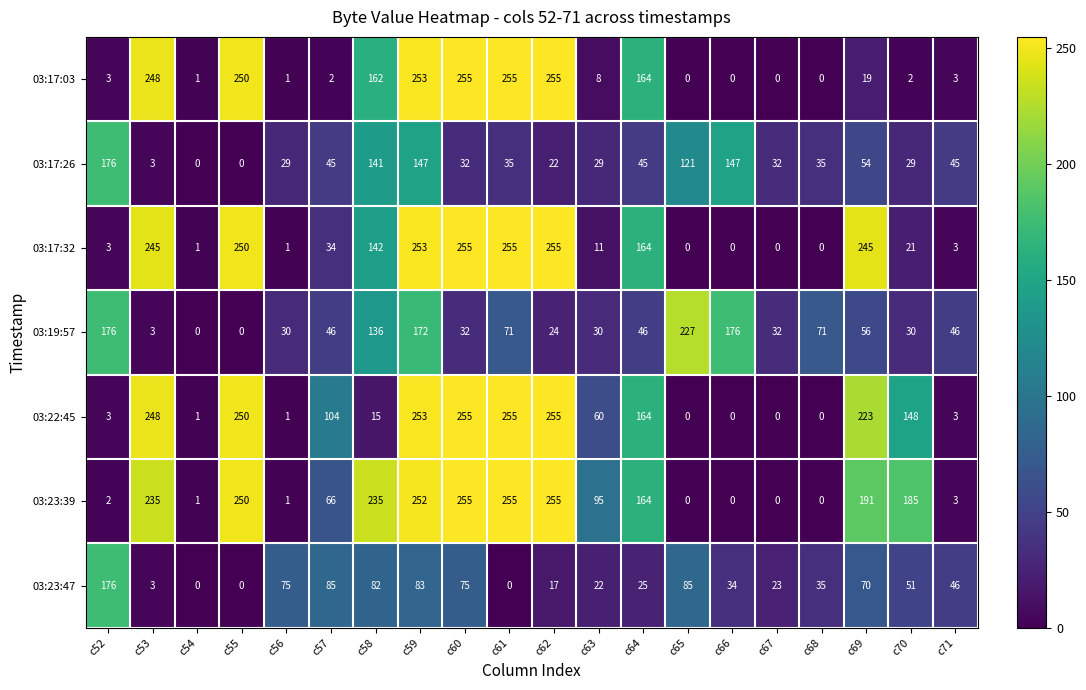

What is the total value across all series at c59?

1413